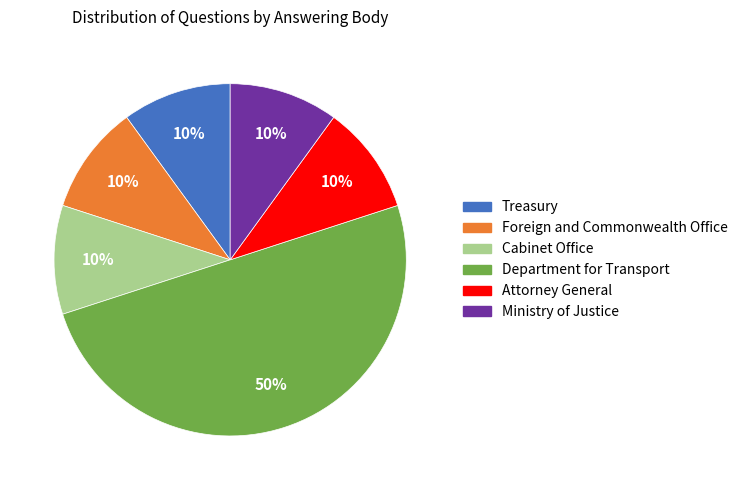

What percentage is the Cabinet Office slice, to the nearest percent?

10%